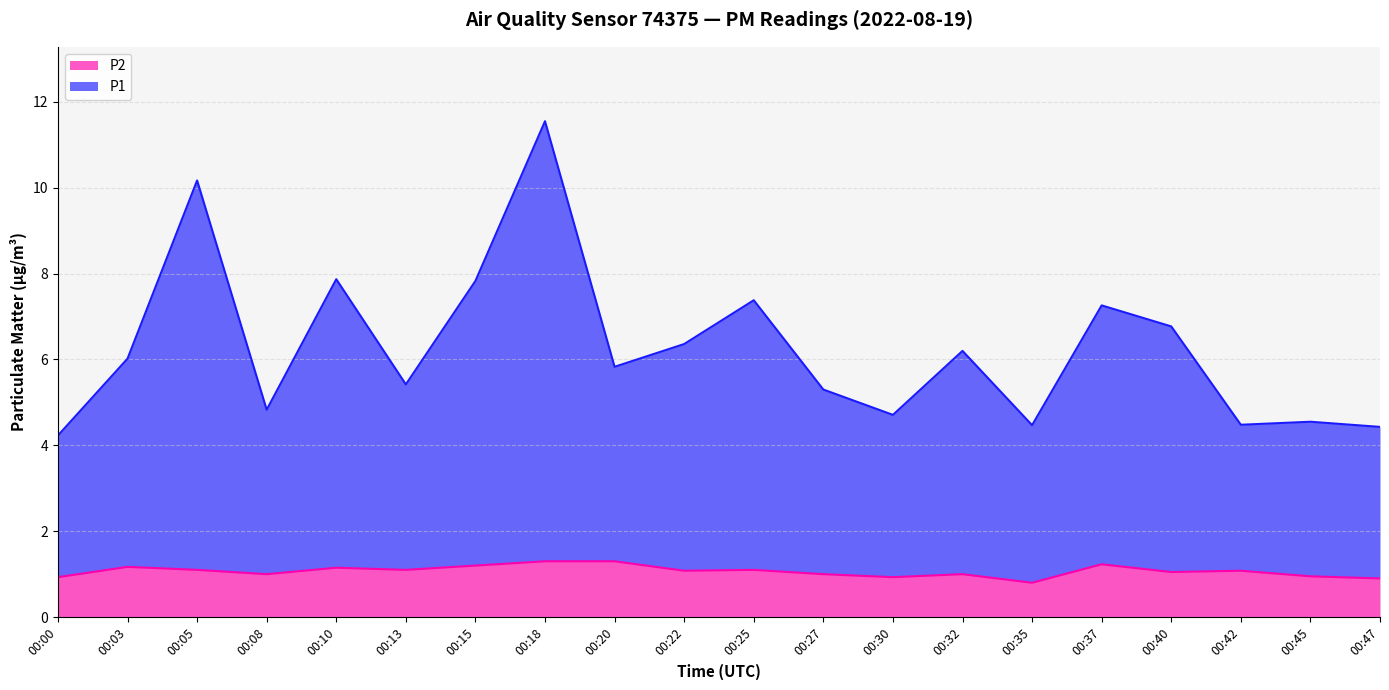

What is the maximum value shown in the chart?

11.6